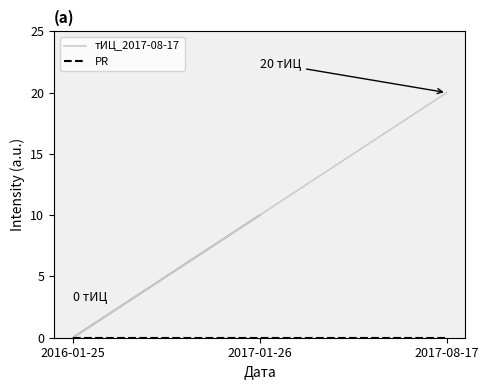

What is the maximum value shown in the chart?

20